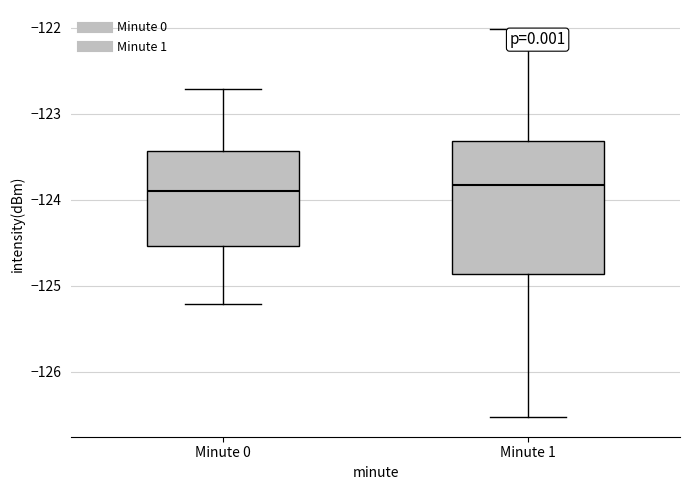

Where does the median line of the box for Minute 1 sit on the y-axis? The values are not printed on the chart, so give them approximately, as read against the axis.

-123.8